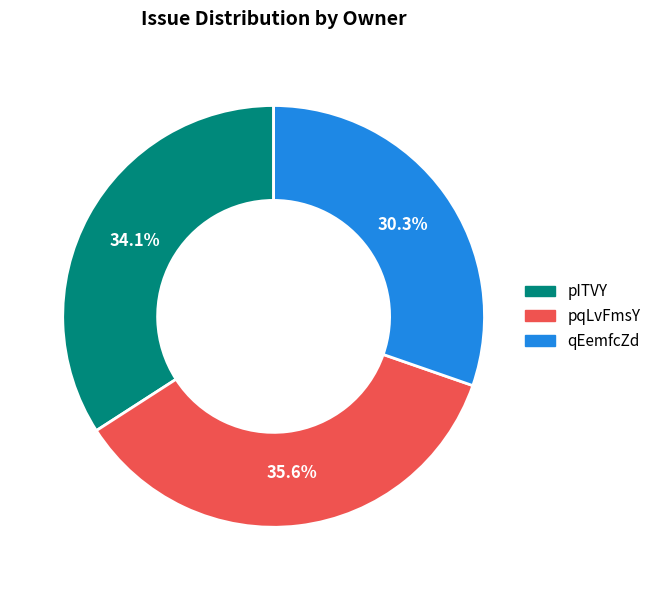

Between pqLvFmsY and qEemfcZd, which is larger?

pqLvFmsY